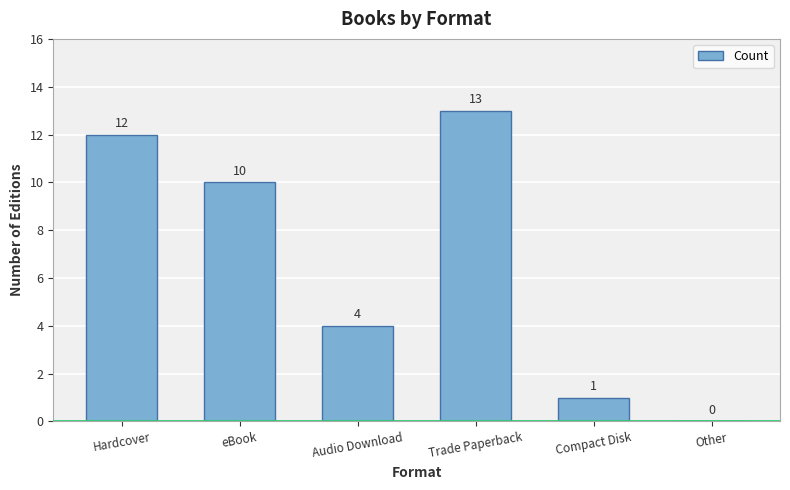

What is the approximate value at Trade Paperback, to the nearest 5?

15